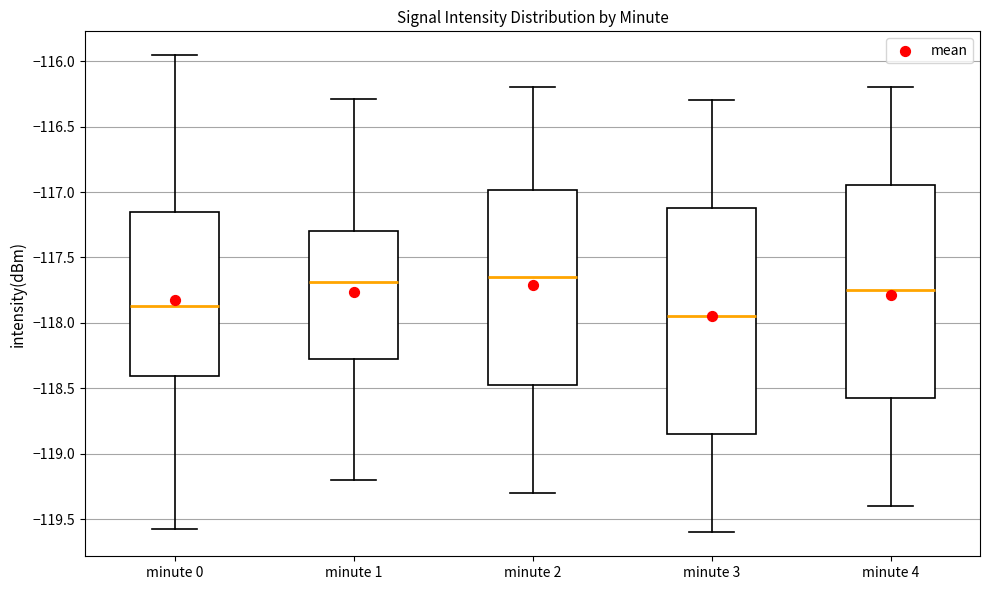

Reading left to right, read every box against the y-axis: the position of its median line, the range the box covers, and the ends of its whiskers. The values are not printed on the chart, so give them approximately, as read against the axis.

minute 0: median -117.85, box -118.40 to -117.15, whiskers -119.60 to -115.95
minute 1: median -117.70, box -118.25 to -117.30, whiskers -119.20 to -116.30
minute 2: median -117.65, box -118.45 to -117.00, whiskers -119.30 to -116.20
minute 3: median -117.95, box -118.85 to -117.10, whiskers -119.60 to -116.30
minute 4: median -117.75, box -118.55 to -116.95, whiskers -119.40 to -116.20